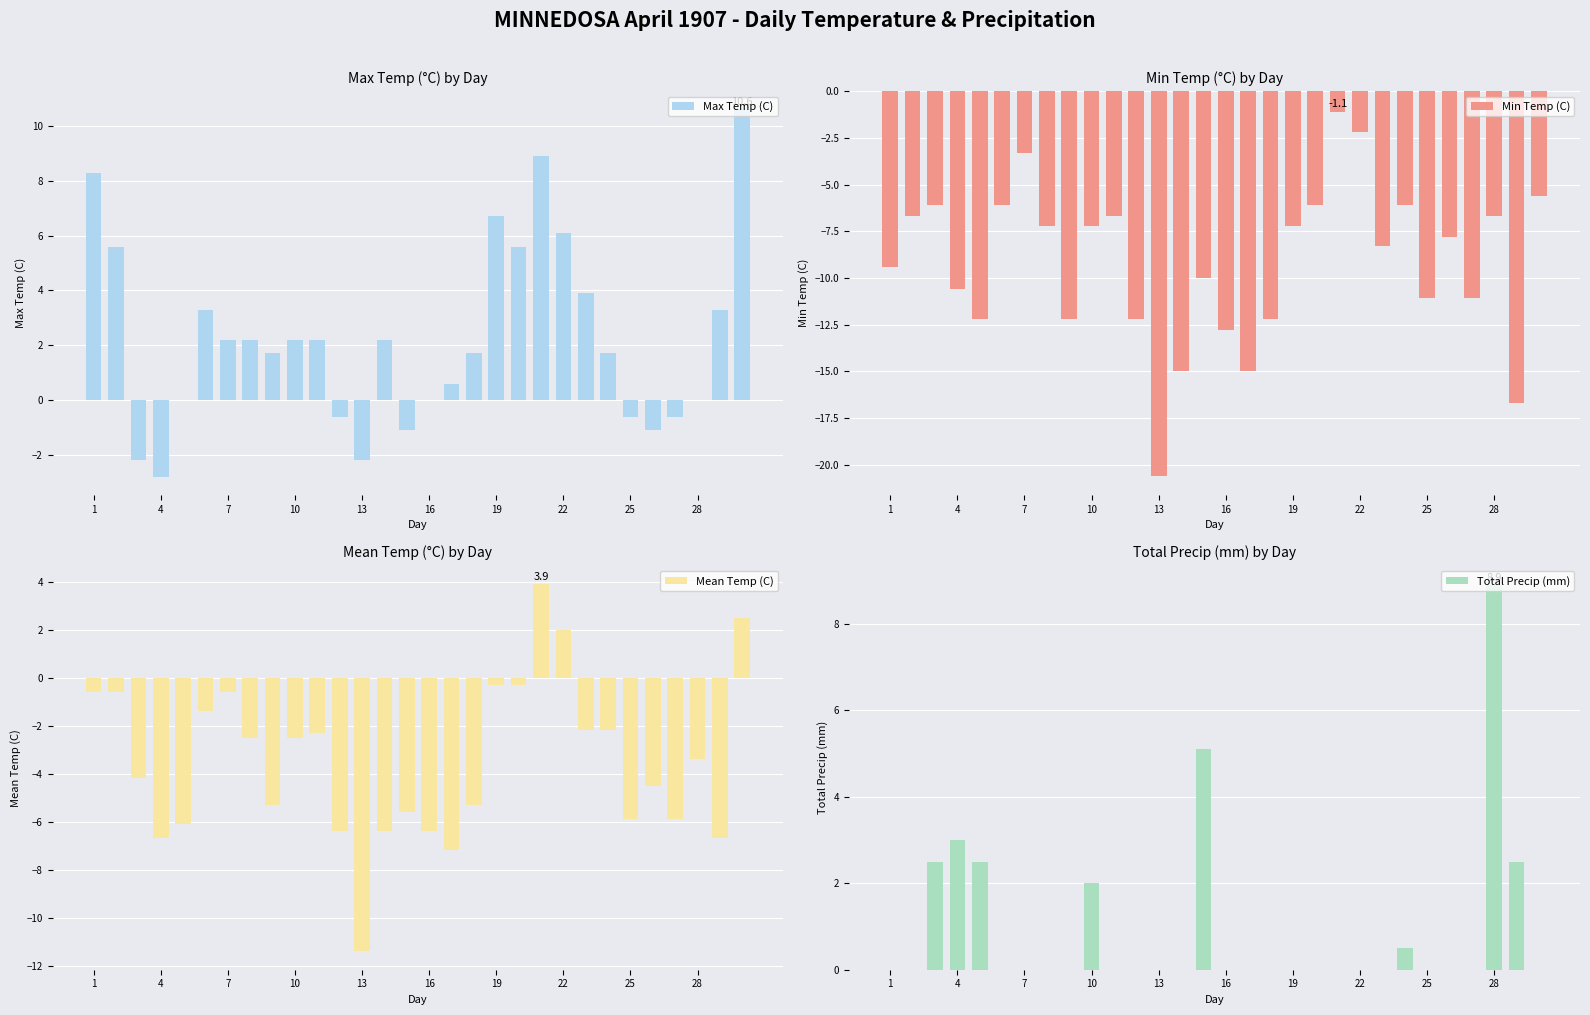

What is the sum of the Mean Temp (C) values at 28 and 4?

-10.1